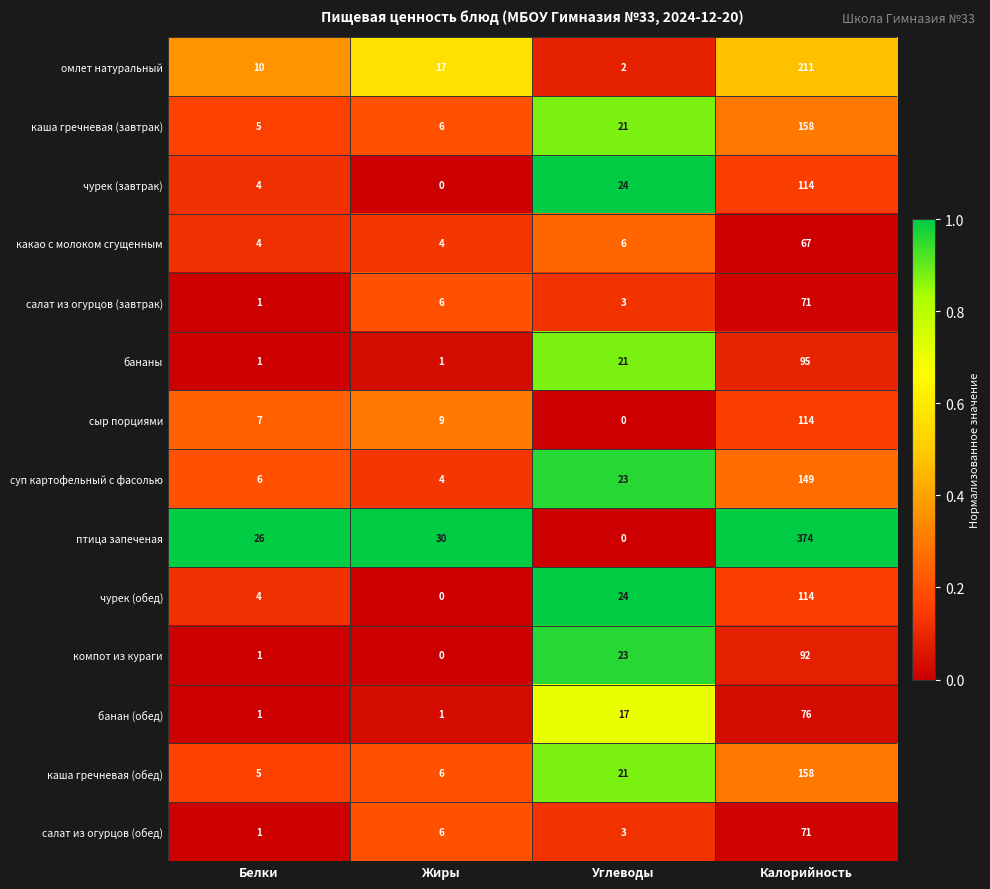

What is the difference between the чурек (завтрак) values at Жиры and Углеводы?

24